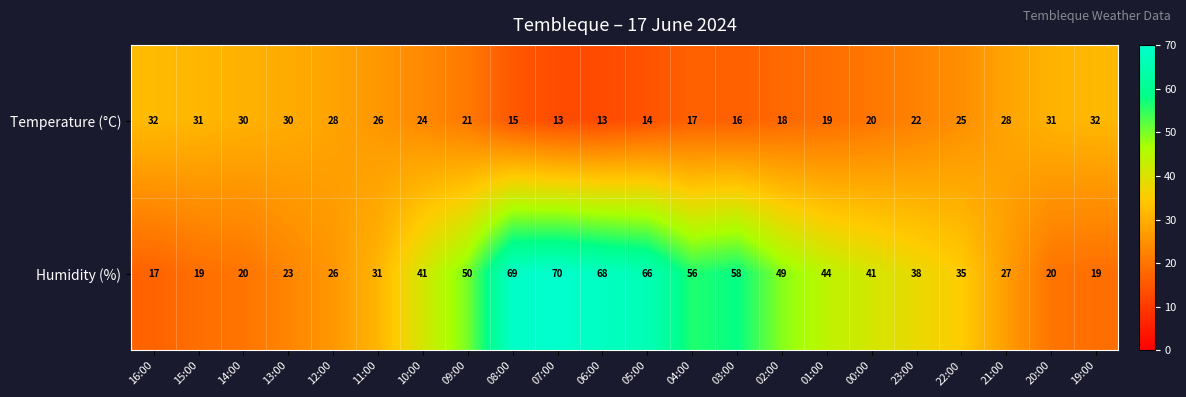

At which category does the chart reach its peak across all series?

07:00